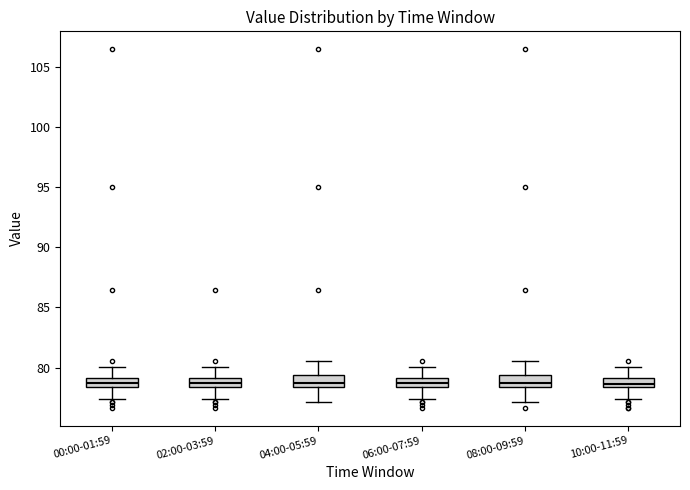

Where does the upper whisker of the box for 06:00-07:59 end on the y-axis? The values are not printed on the chart, so give them approximately, as read against the axis.

80.0